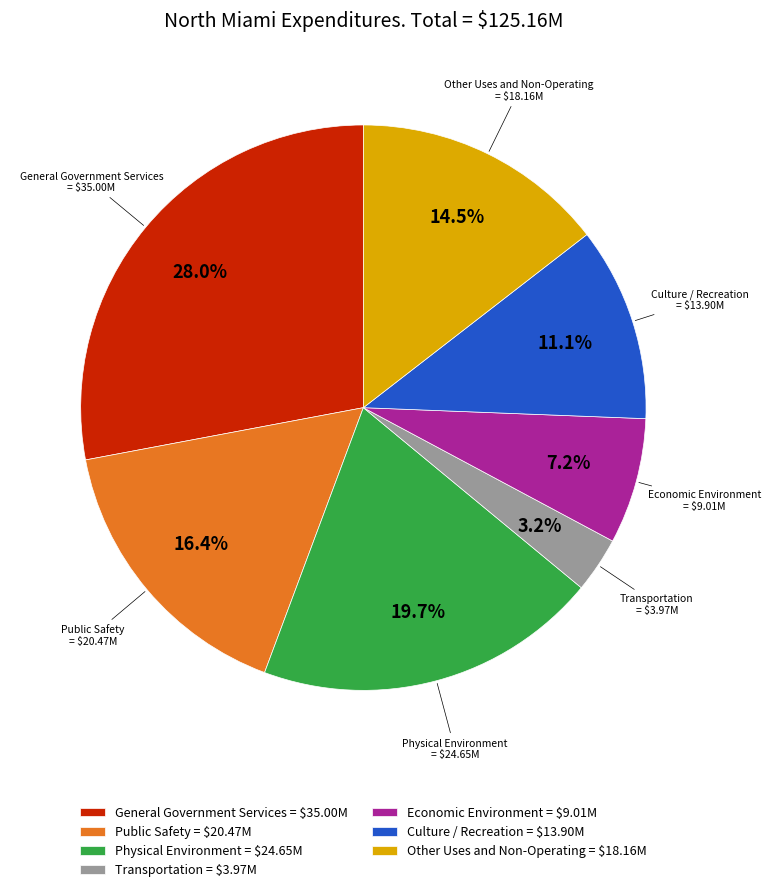

Does Economic Environment represent more than half of the total?

No